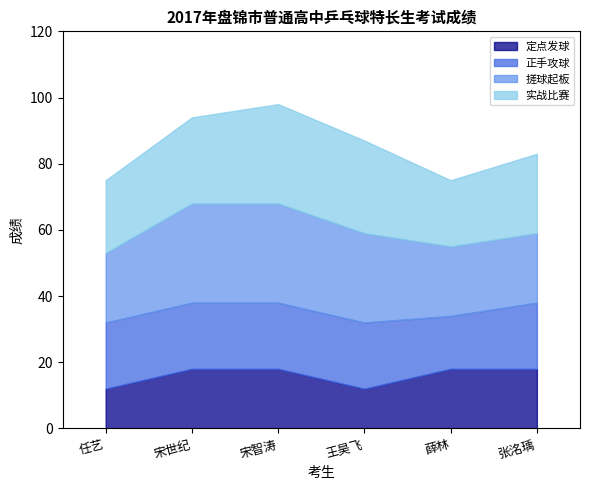

Is the value of 搓球起板 at 宋智涛 greater than the value of 实战比赛 at 薛林?

Yes